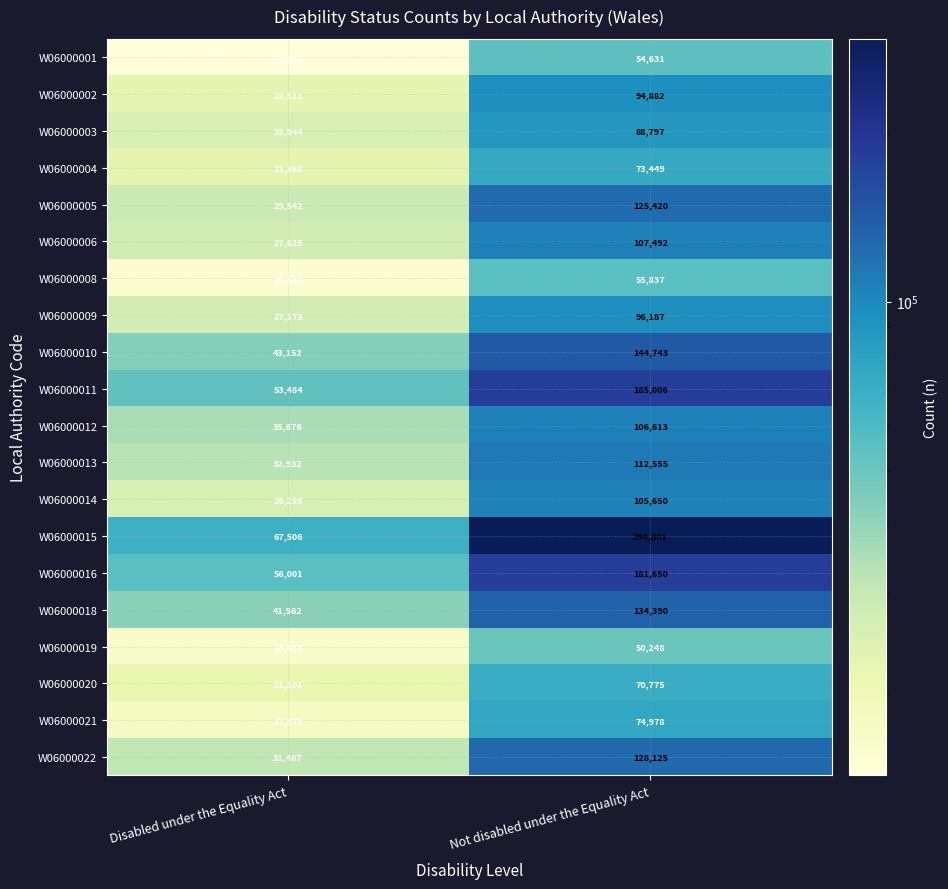

Where is W06000012 nearest to the value 71144?

Disabled under the Equality Act